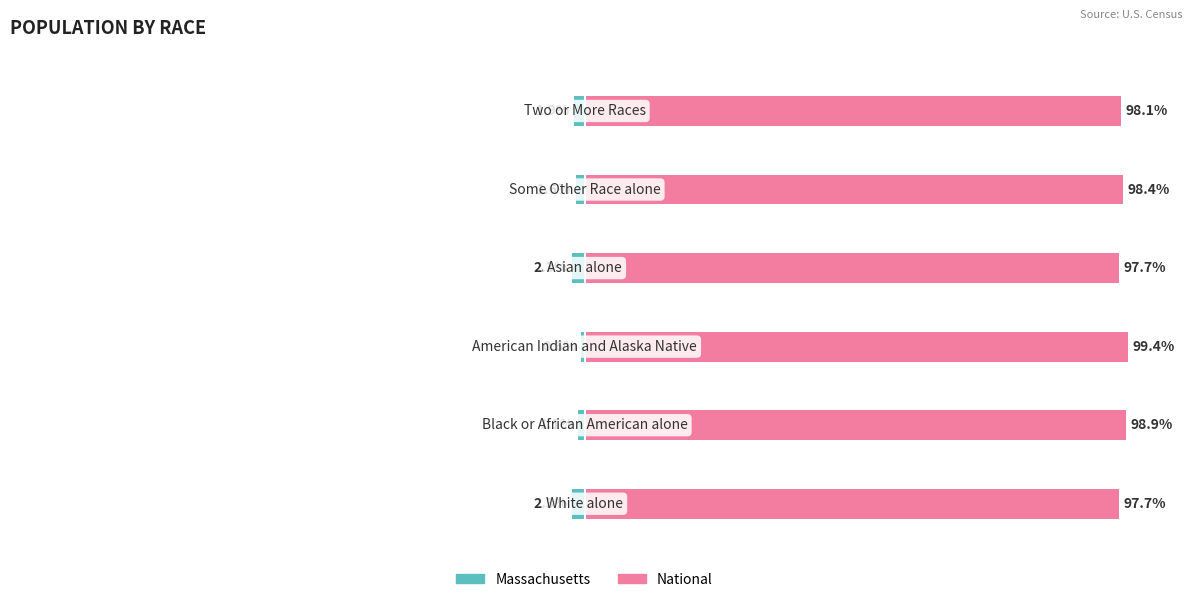

The National series shows 31.1 at 1. True or false?

False